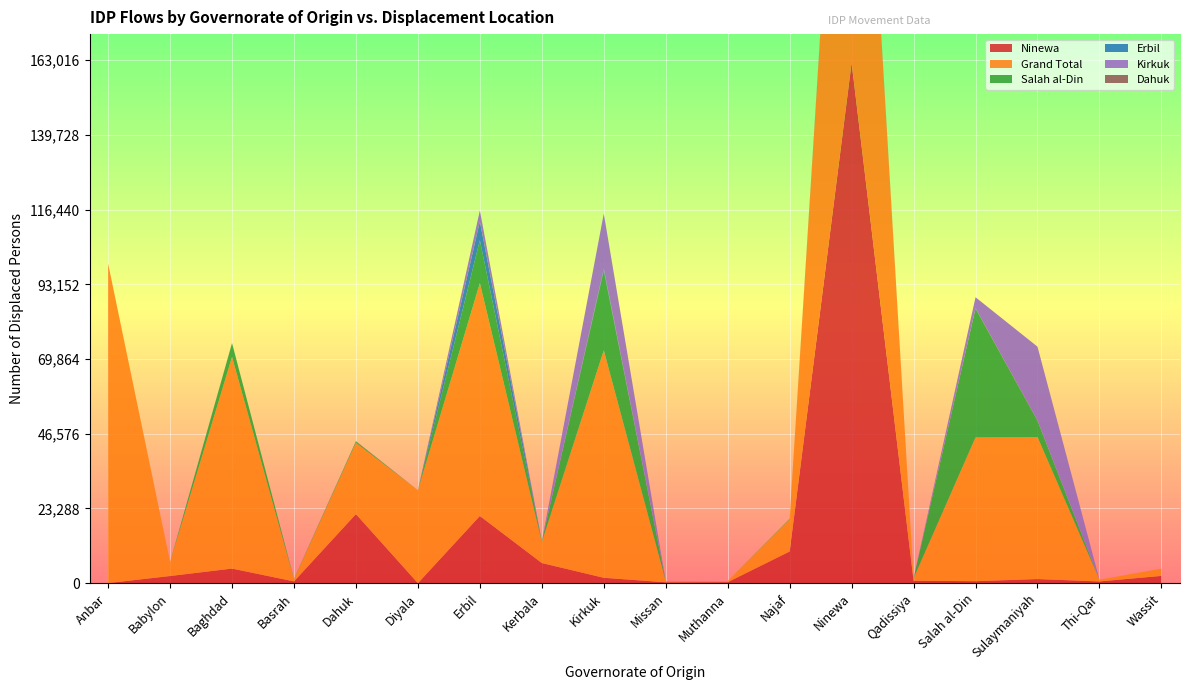

Reading left to right, list all the values displayed in this chart.

Ninewa: 30	2237	4555	562	21545	0	20960	6284	1684	287	321	9885	162225	773	624	1289	550	2275
Grand Total: 99618	4375	65984	677	22213	28976	72574	6564	70882	337	321	10042	163016	773	44828	44286	550	2277
Salah al-Din: 0	0	4302	115	389	2	13388	247	24894	30	0	157	137	0	40220	5117	0	2
Erbil: 0	0	0	0	0	0	5848	0	601	0	0	0	7	0	0	0	0	0
Kirkuk: 0	3	34	0	0	0	3411	0	17143	0	0	0	647	0	3468	23036	0	0
Dahuk: 0	0	0	0	130	0	0	0	0	0	0	0	0	0	0	0	0	0